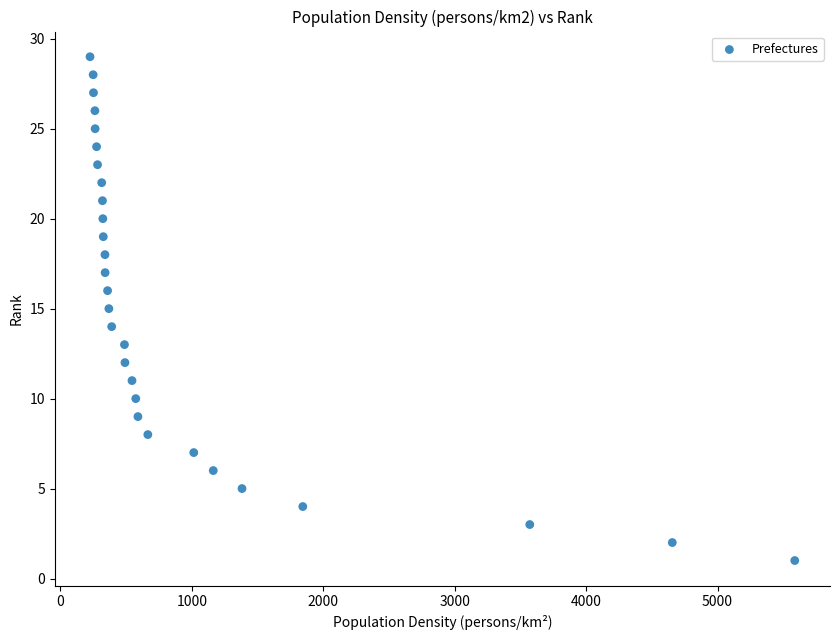

What is the range of Y values (max minus min)?

28